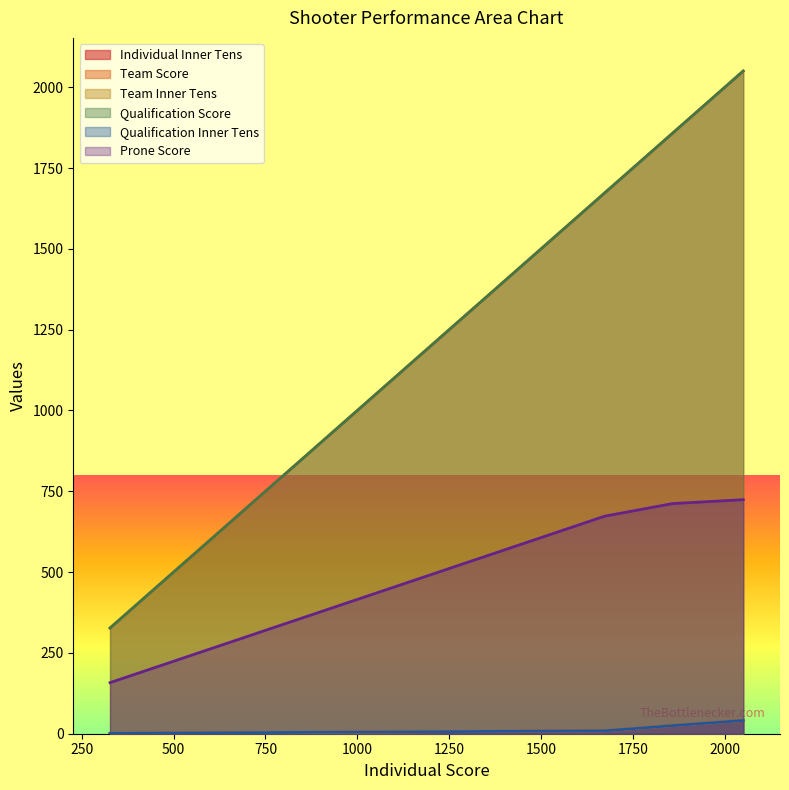

Which series has the largest total across all categories?

Team Score